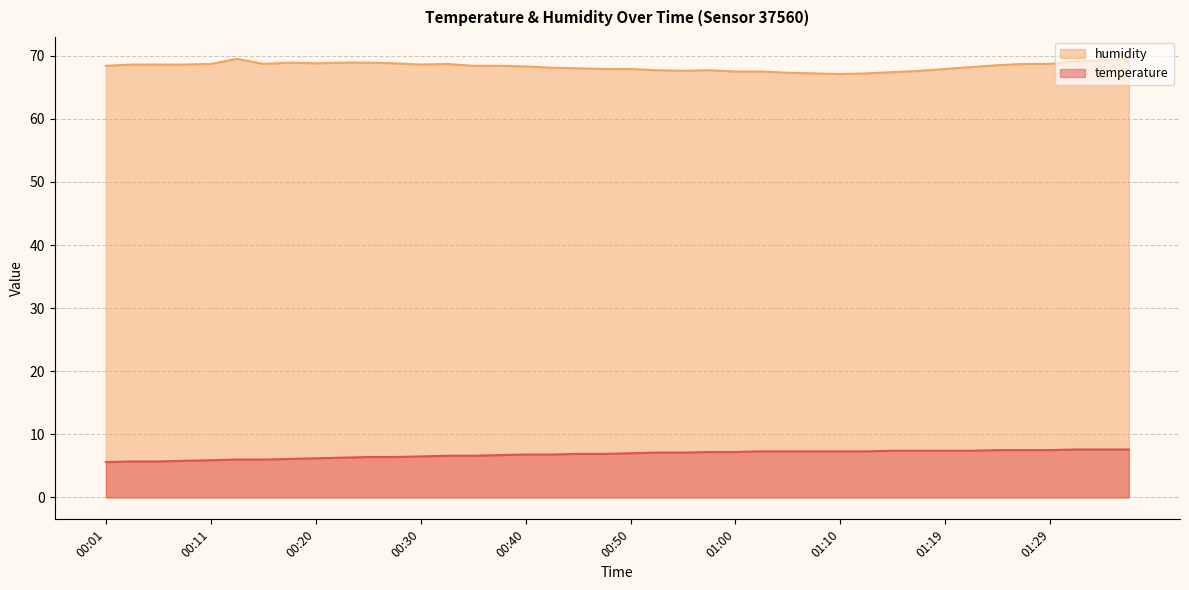

Count the number of data series in this chart.

2